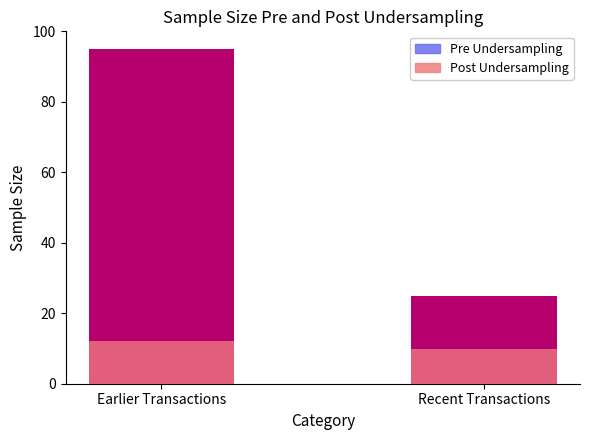

What is the greatest value displayed?

95.0